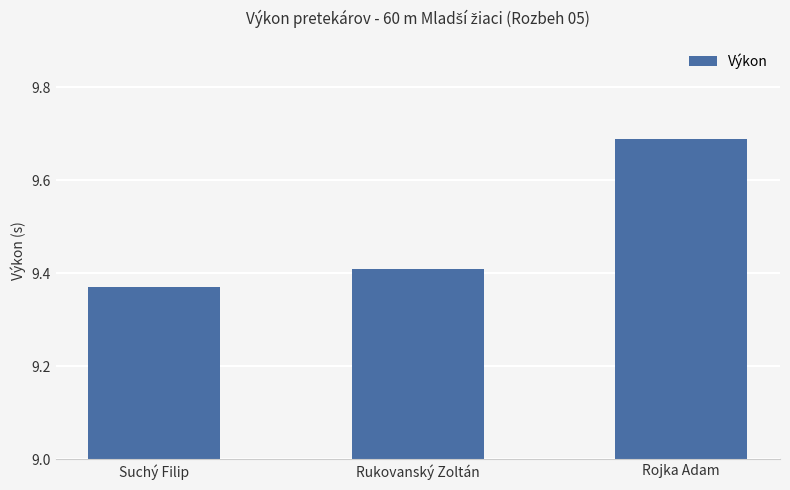

Where is the data nearest to the value 9?

Suchý Filip